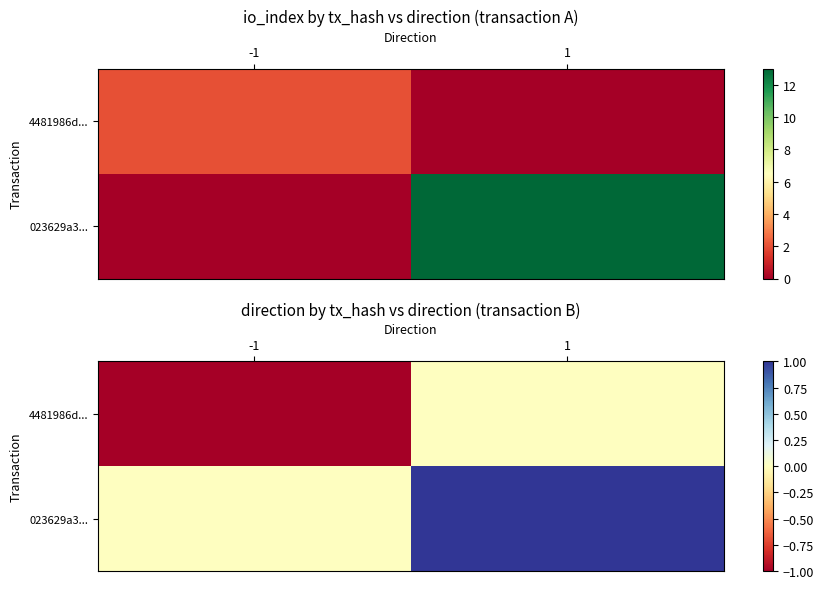

At how many categories does at least one series exceed 0?

1